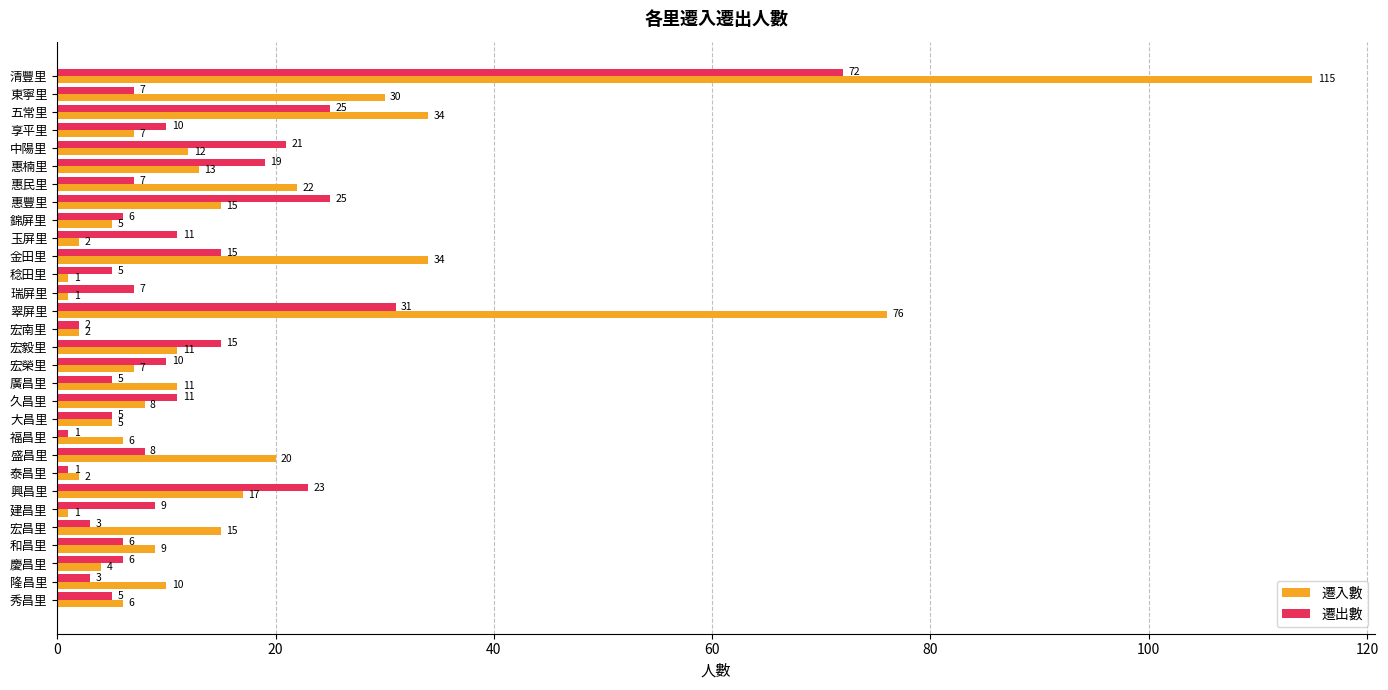

The 遷入數 series shows 17 at 興昌里. True or false?

True